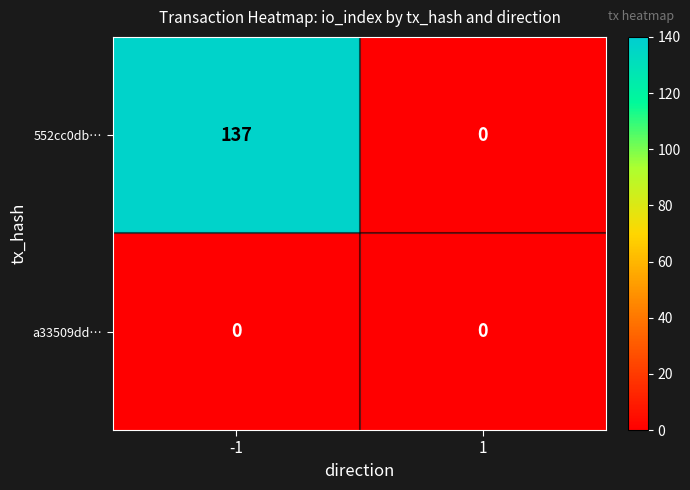

Count the number of data series in this chart.

2